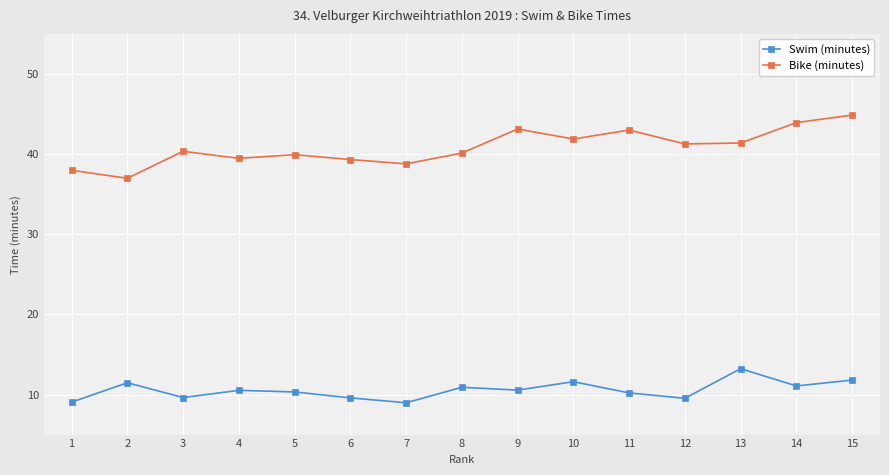

Which category has the highest value in the Swim (minutes) series?

13